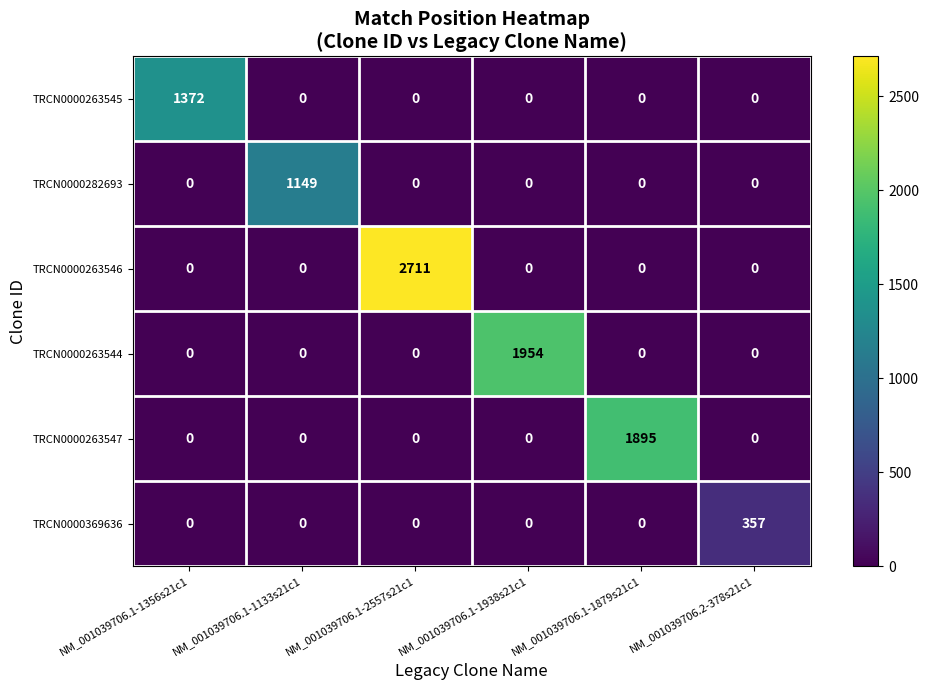

Which series has the largest total across all categories?

TRCN0000263546